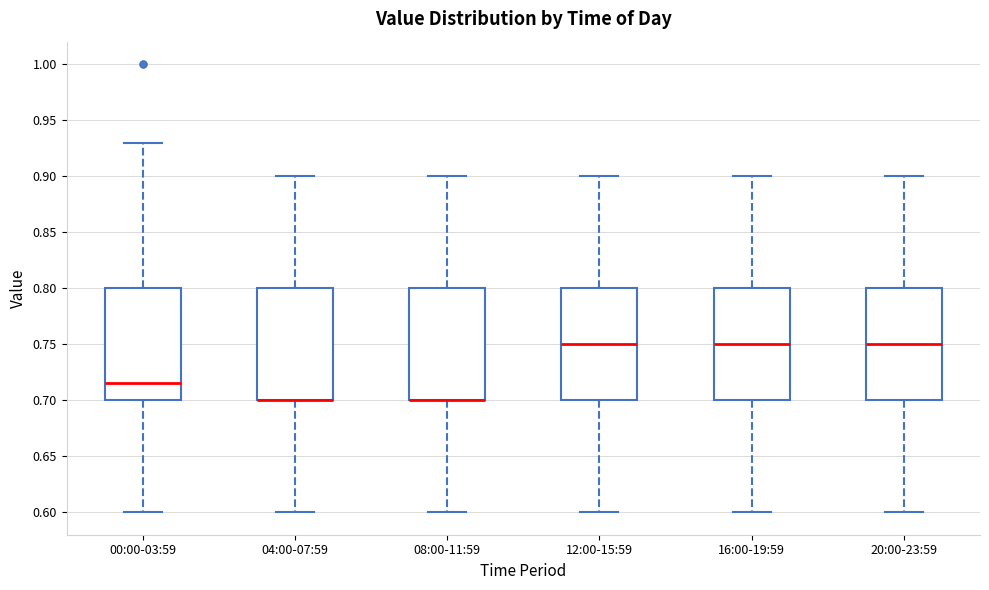

Reading left to right, read every box against the y-axis: the position of its median line, the range the box covers, and the ends of its whiskers. The values are not printed on the chart, so give them approximately, as read against the axis.

00:00-03:59: median 0.715, box 0.700 to 0.800, whiskers 0.600 to 0.930
04:00-07:59: median 0.700 (drawn on the box's lower edge), box 0.700 to 0.800, whiskers 0.600 to 0.900
08:00-11:59: median 0.700 (drawn on the box's lower edge), box 0.700 to 0.800, whiskers 0.600 to 0.900
12:00-15:59: median 0.750, box 0.700 to 0.800, whiskers 0.600 to 0.900
16:00-19:59: median 0.750, box 0.700 to 0.800, whiskers 0.600 to 0.900
20:00-23:59: median 0.750, box 0.700 to 0.800, whiskers 0.600 to 0.900